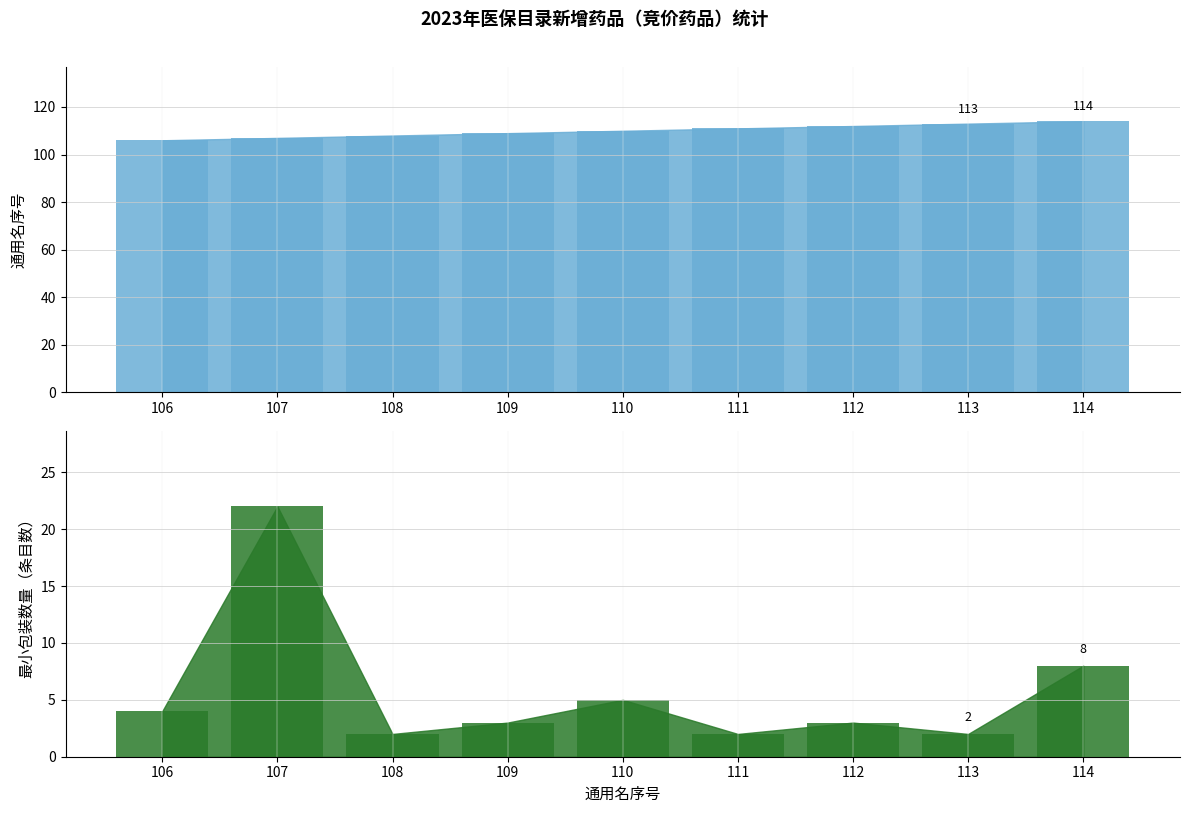

What is the sum of the 最小包装数量 values at 114 and 111?

10